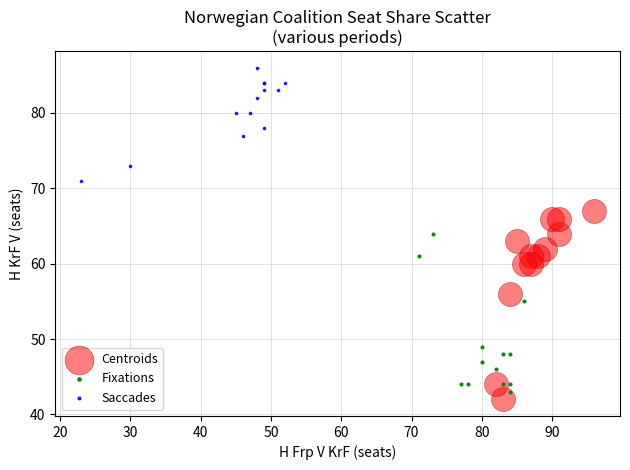

Which series has the widest spread of Y values?

Centroids